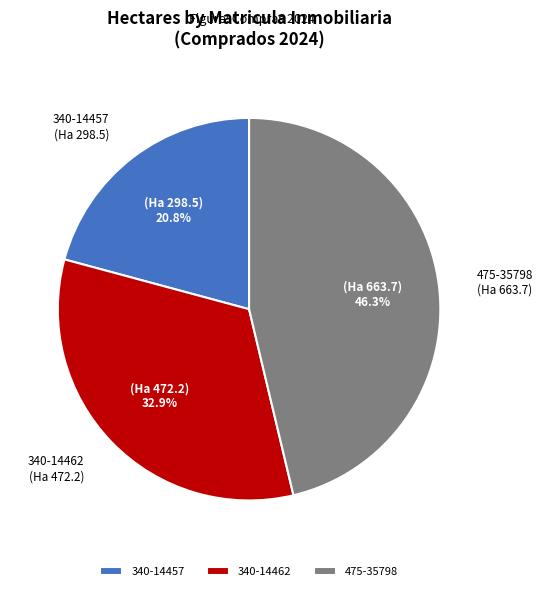

Approximately how many times larger is the value at 340-14462 compared to 340-14457?

1.6